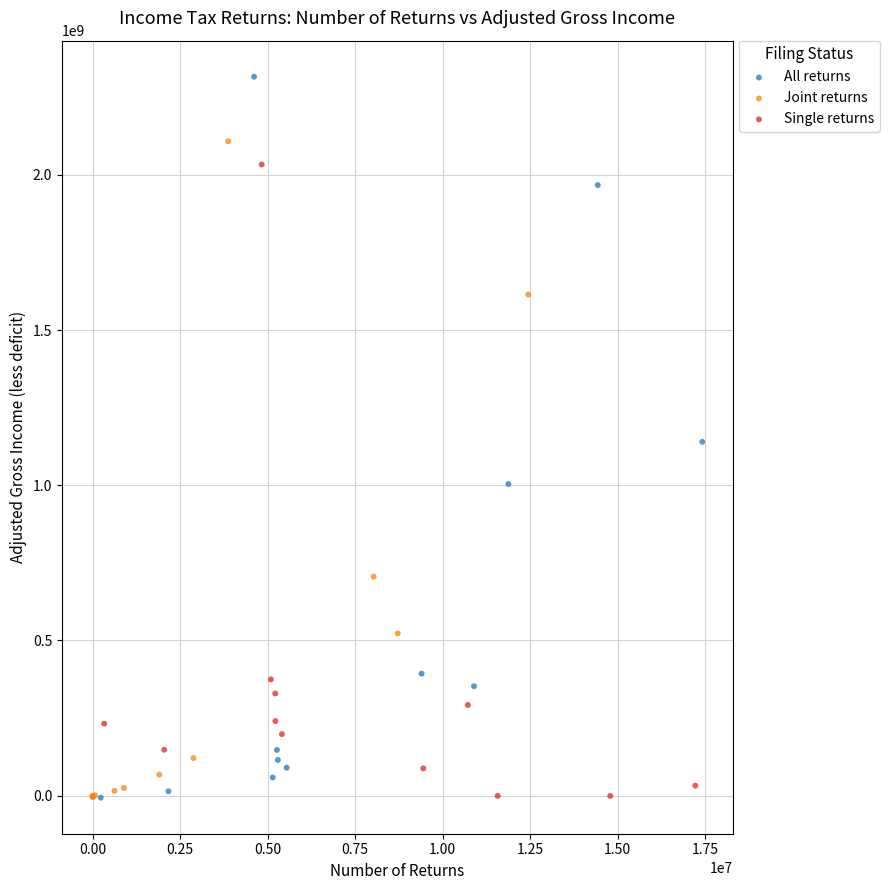

Which series reaches the maximum Y coordinate?

All returns